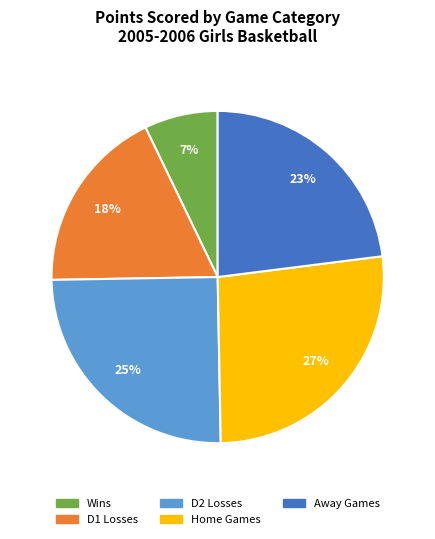

Is there a majority slice in this chart?

No